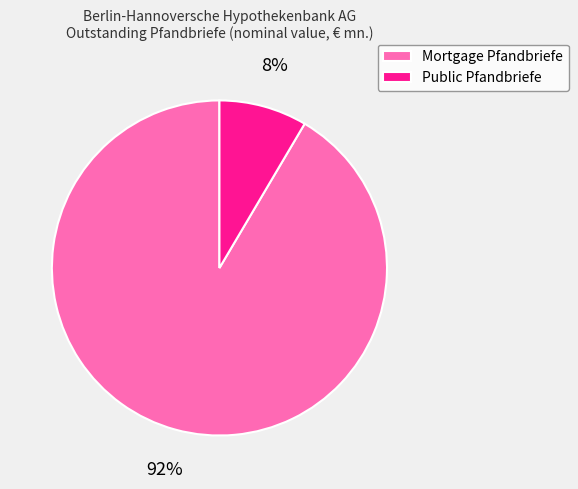

How many slices are in this pie chart?

2